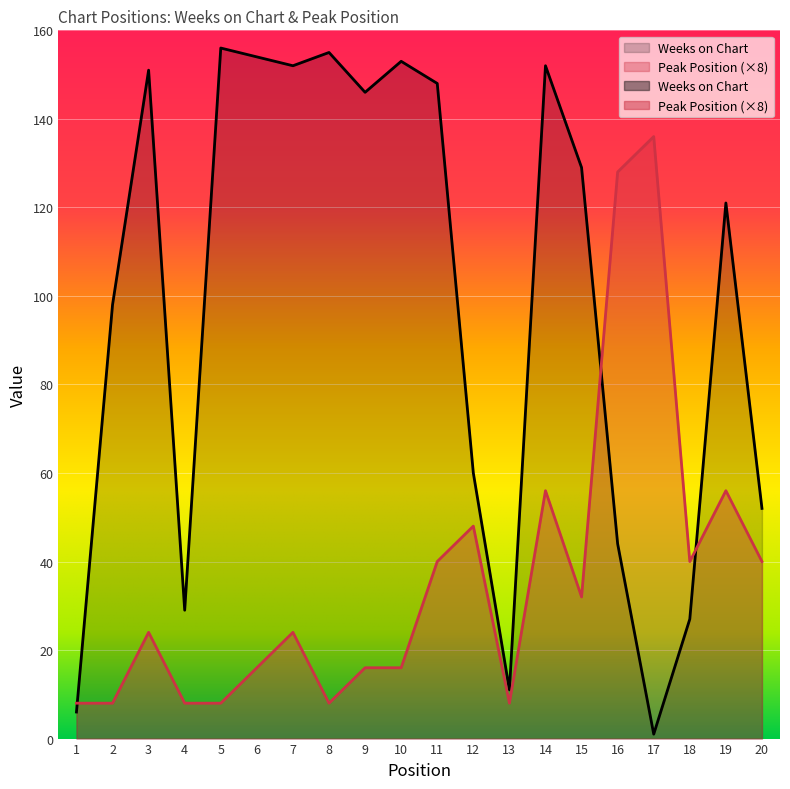

What is the spread (max minus min) of values at 16?

84